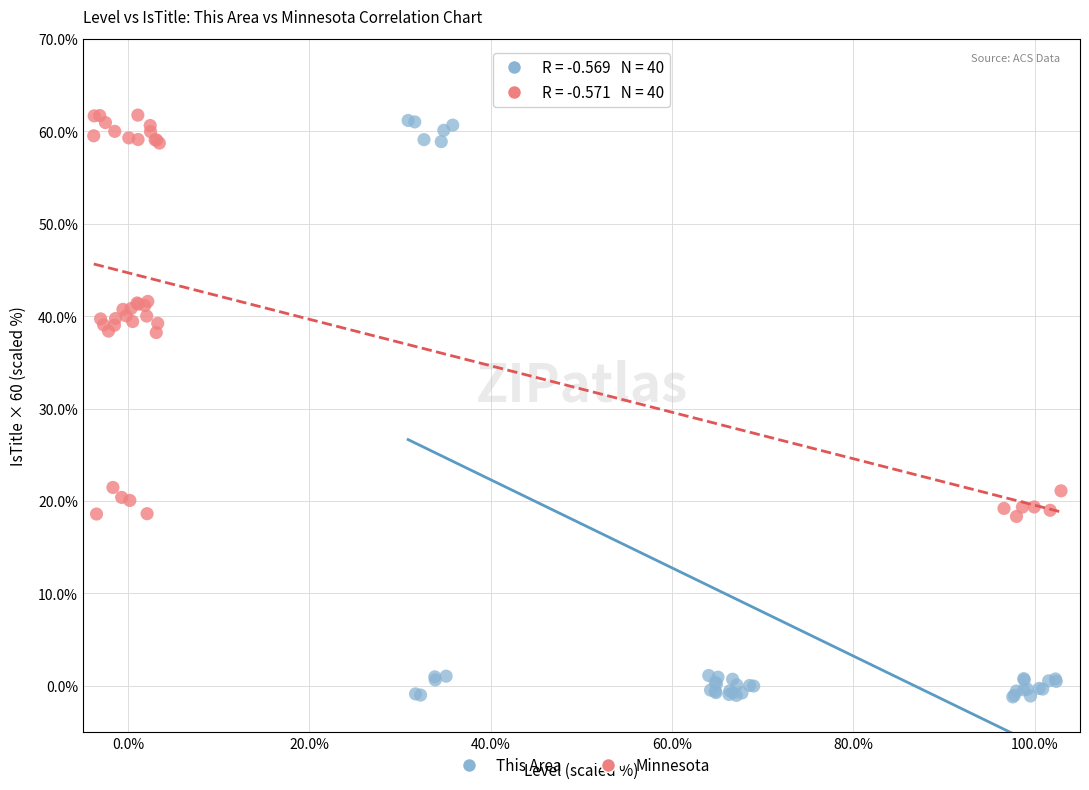

Which series contains the lowest Y value?

This Area